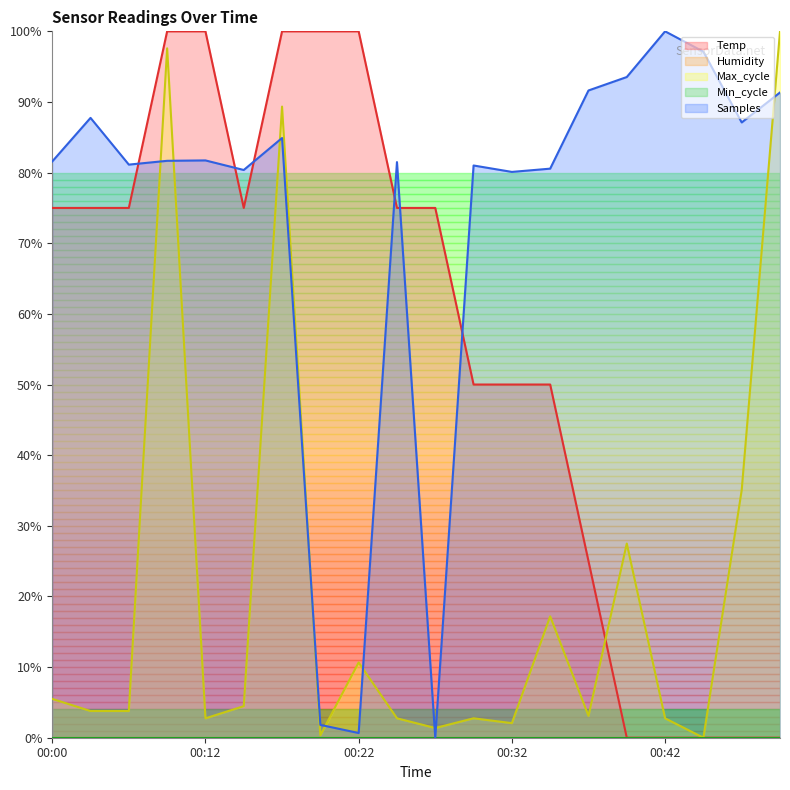

What is the maximum value shown in the chart?

100.0